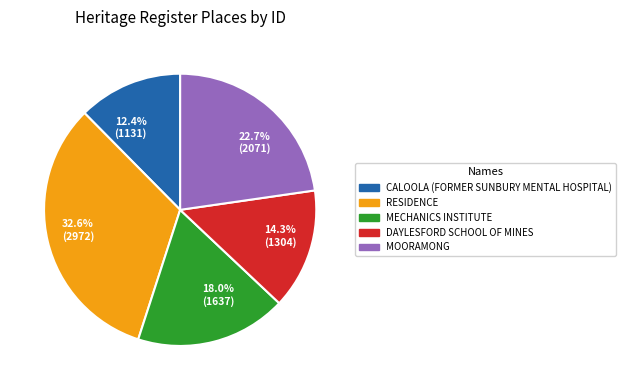

Approximately how many times larger is the value at CALOOLA (FORMER SUNBURY MENTAL HOSPITAL) compared to RESIDENCE?

0.4